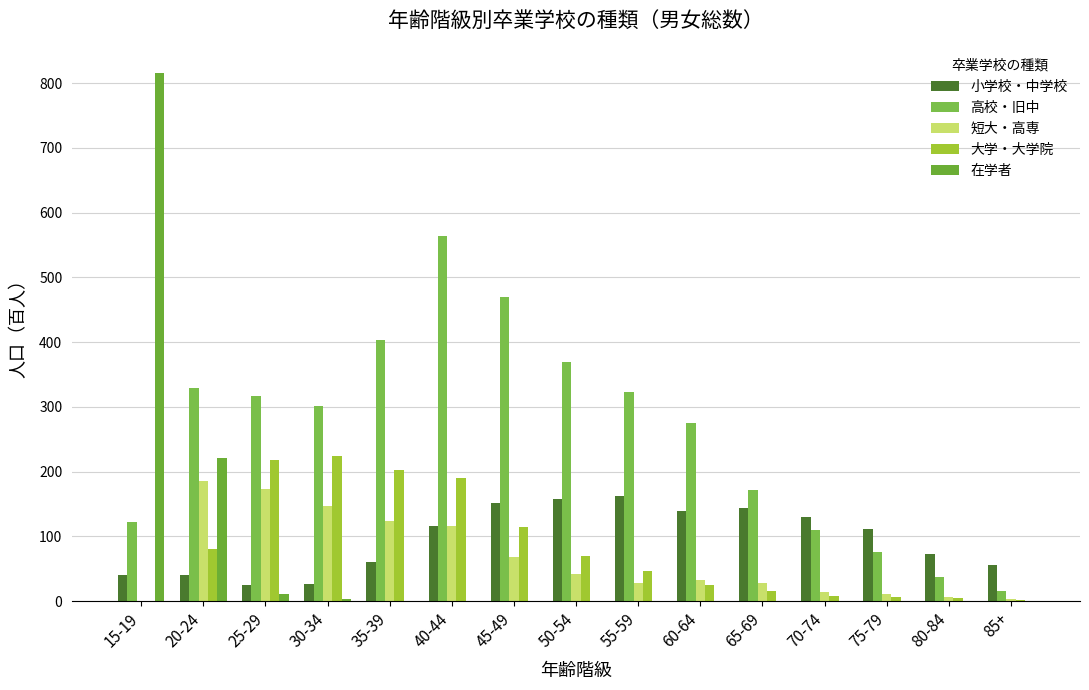

The value of 大学・大学院 at 35-39 is 343.4. True or false?

False